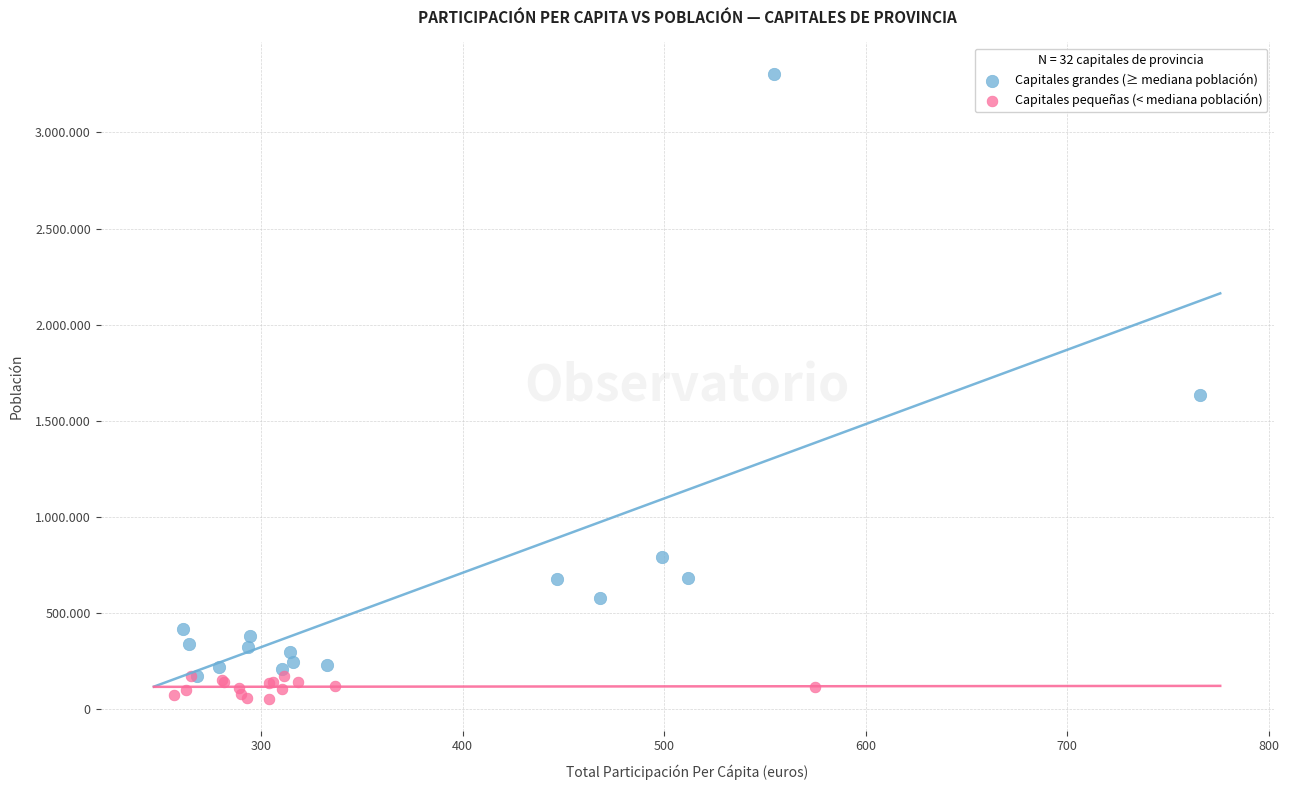

Which series reaches the maximum Y coordinate?

Capitales grandes (≥ mediana población)